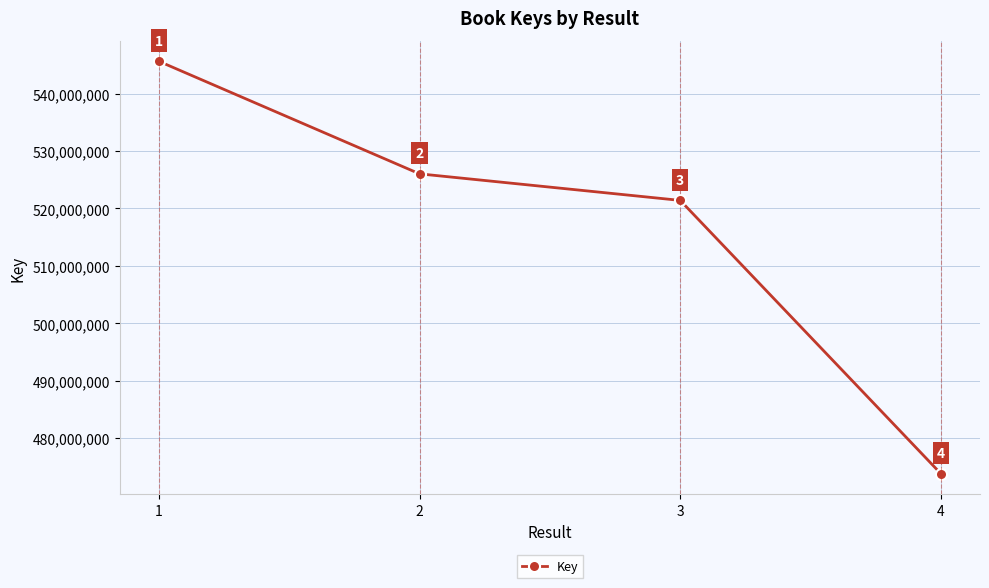

Reading left to right, extract all data points from this chart.

545615649	526022721	521400612	473827932